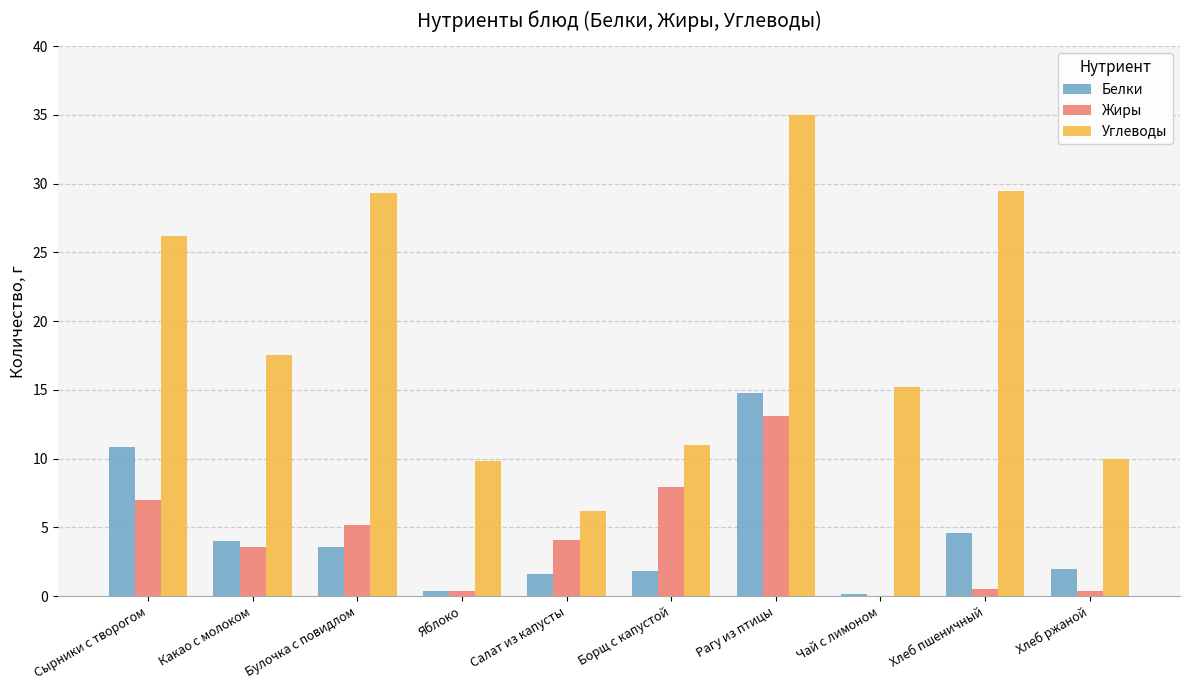

What is the average value of the Углеводы series?

19.0